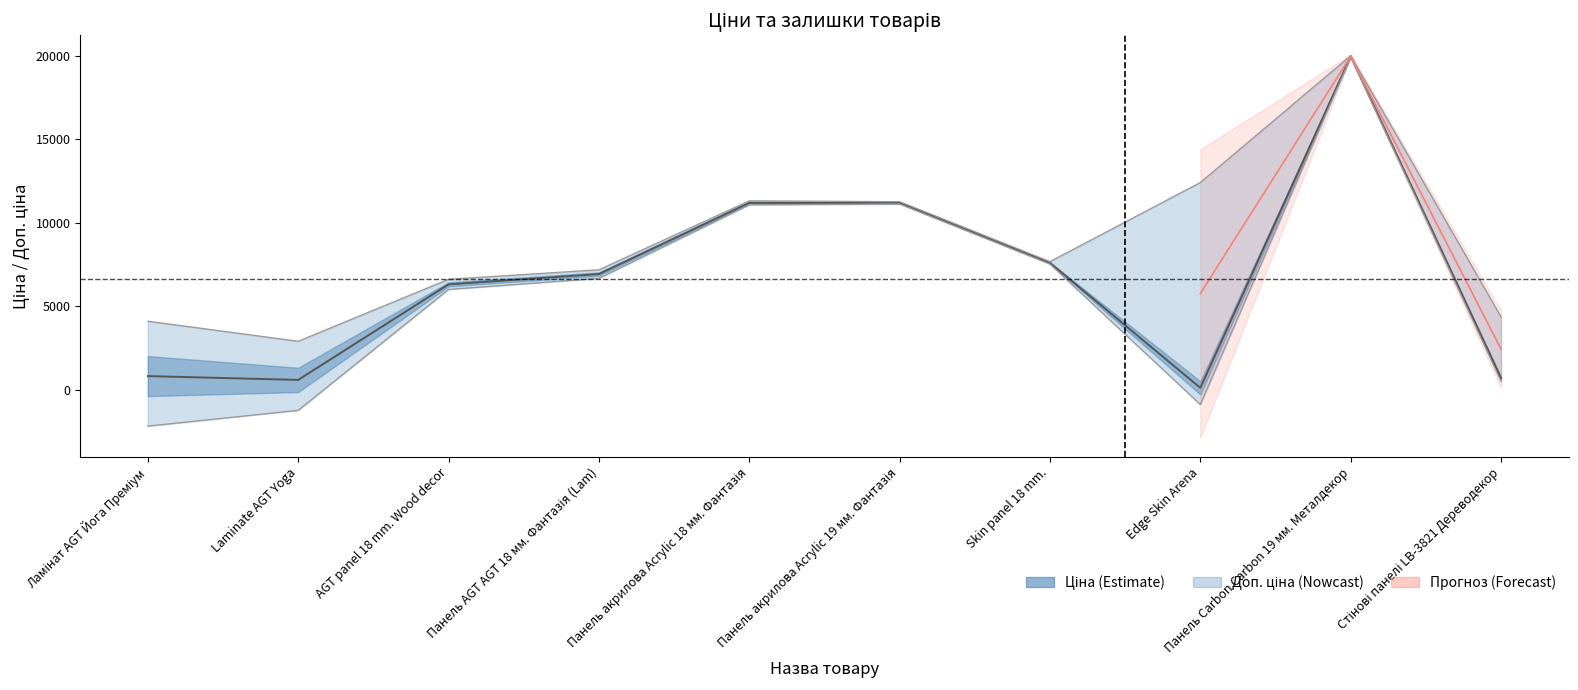

What is the label of the 1st point from the right?

Стінові панелі LB-3821 Дереводекор